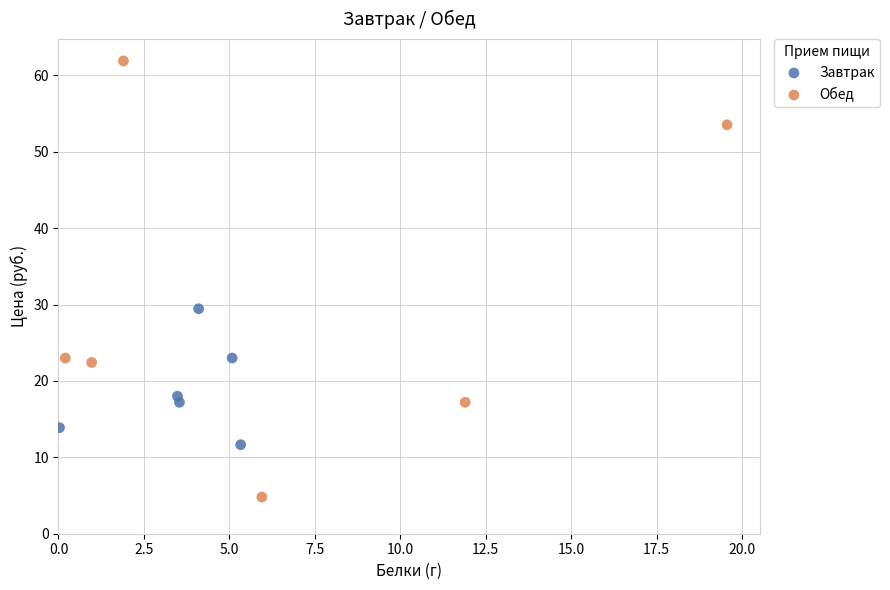

Which series has the widest spread of Y values?

Обед